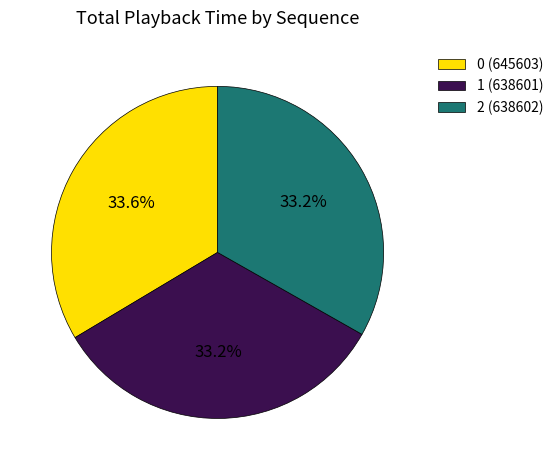

Count the number of slices in the pie.

3